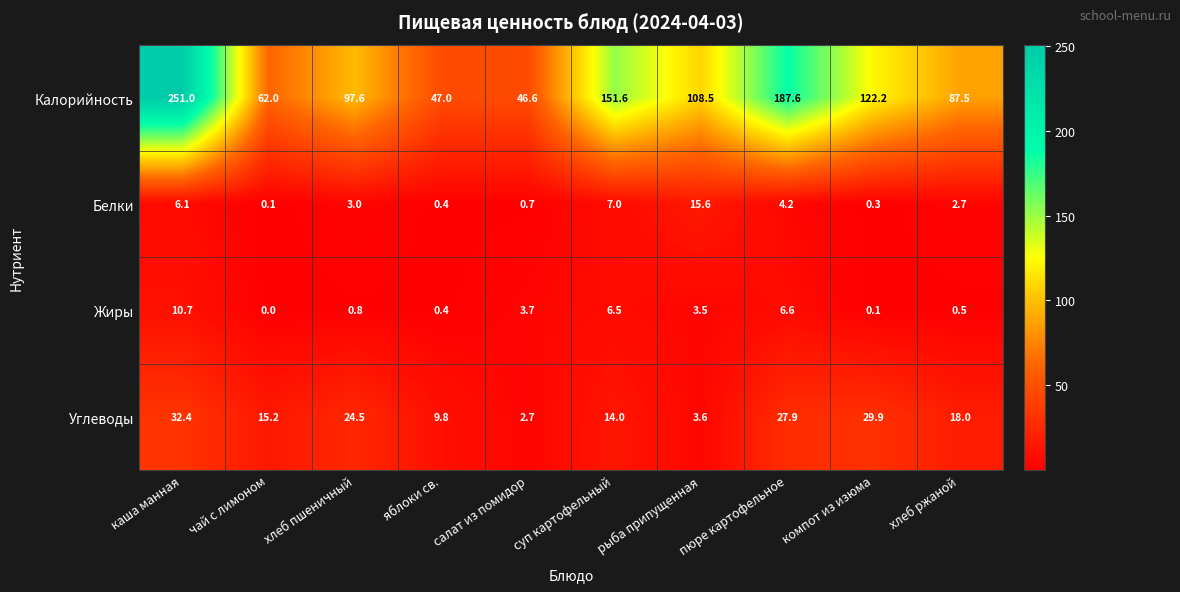

At which label is Калорийность closest to 148?

суп картофельный